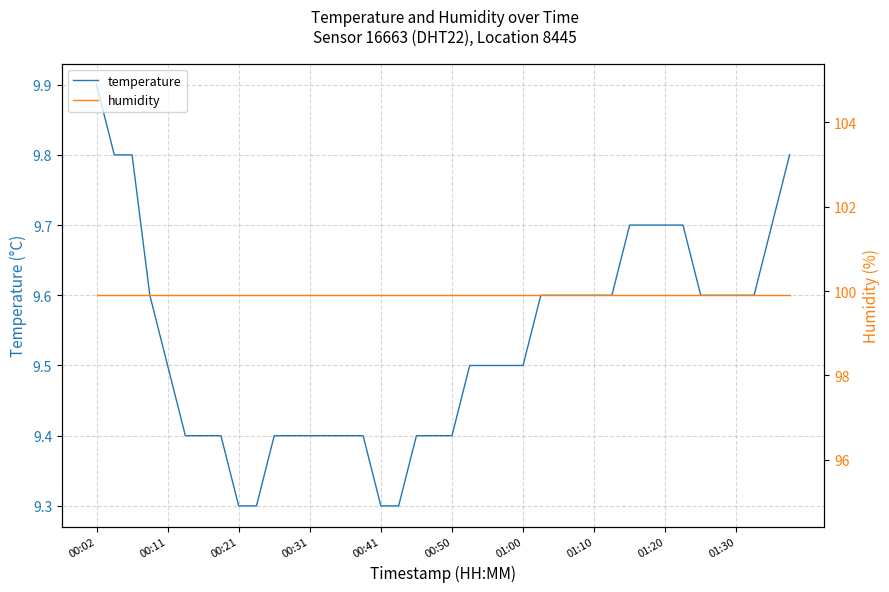

Which series has the largest total across all categories?

humidity